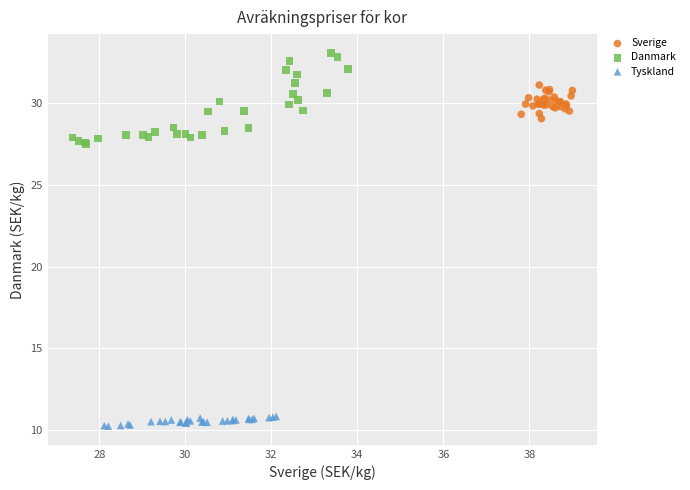

Which series has the widest spread of Y values?

Danmark